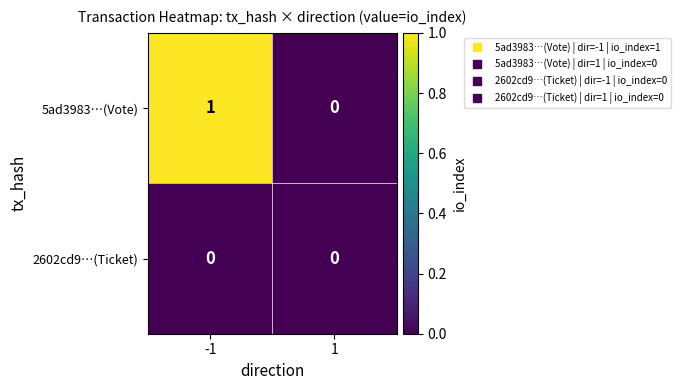

Rank the series by their average value, from lowest to highest.

2602cd9…(Ticket), 5ad3983…(Vote)